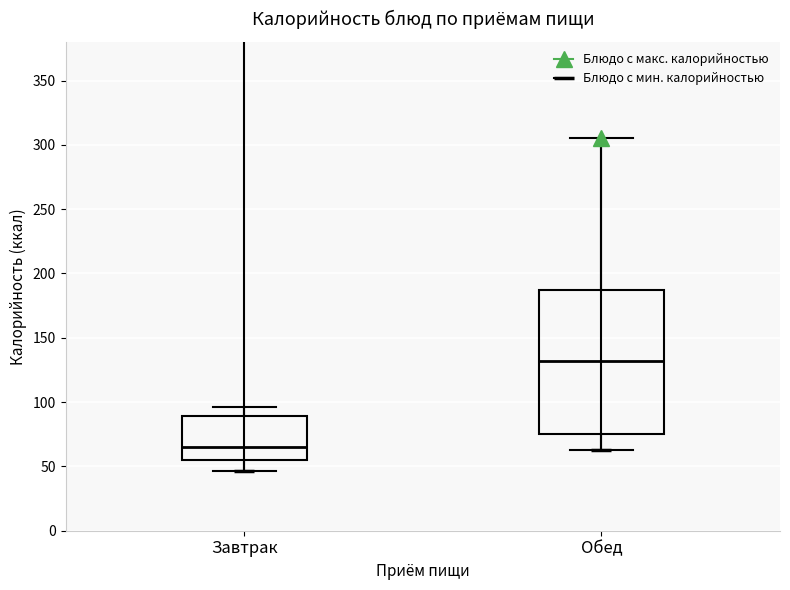

Reading left to right, transcribe this box plot: for each box, give where its median line is, the range the box spans, and where its two whiskers end, as read against the y-axis. The values are not printed on the chart, so give them approximately, as read against the axis.

Завтрак: median 65, box 55 to 90, whiskers 45 to 95
Обед: median 130, box 75 to 185, whiskers 65 to 305